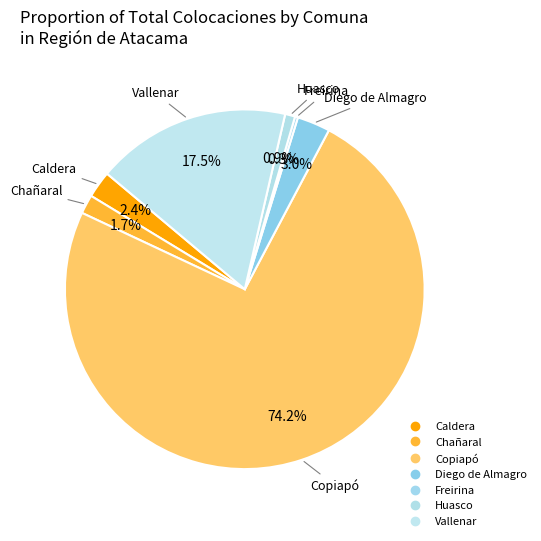

To the nearest percent, what is the average slice percentage?

14%